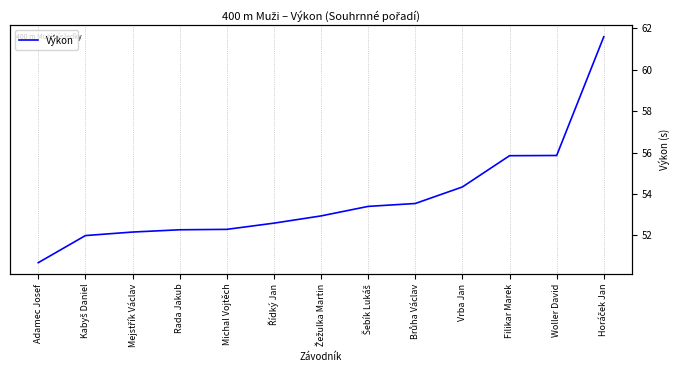

Reading left to right, what are all the values shown in this chart?

Adamec Josef=50.7	Kabyš Daniel=52.0	Mejstřík Václav=52.2	Rada Jakub=52.3	Michal Vojtěch=52.3	Řídký Jan=52.6	Žežulka Martin=52.9	Šebík Lukáš=53.4	Brůha Václav=53.5	Vrba Jan=54.3	Filikar Marek=55.9	Woller David=55.9	Horáček Jan=61.6